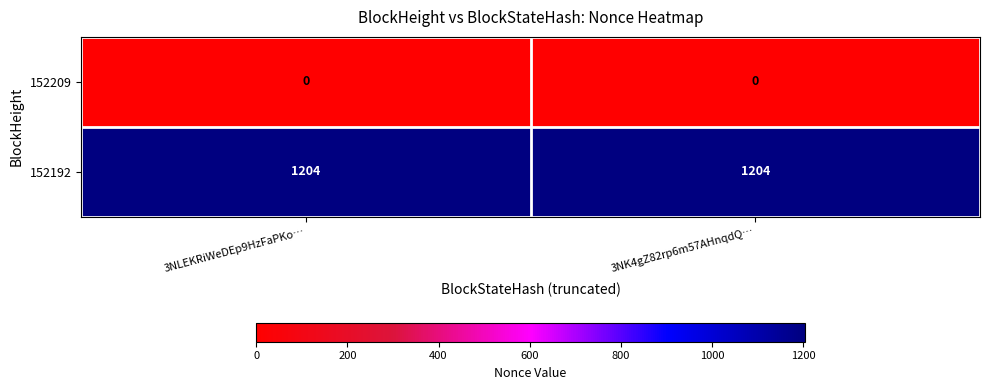

What is the minimum value for 152192?

1204